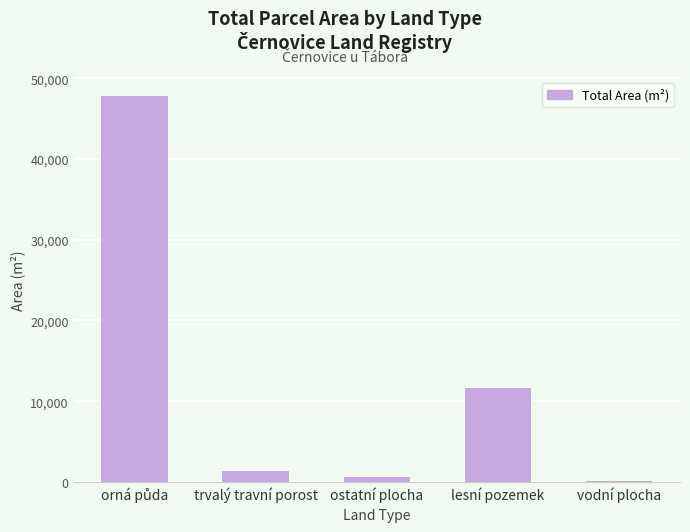

What is the greatest value displayed?

47766